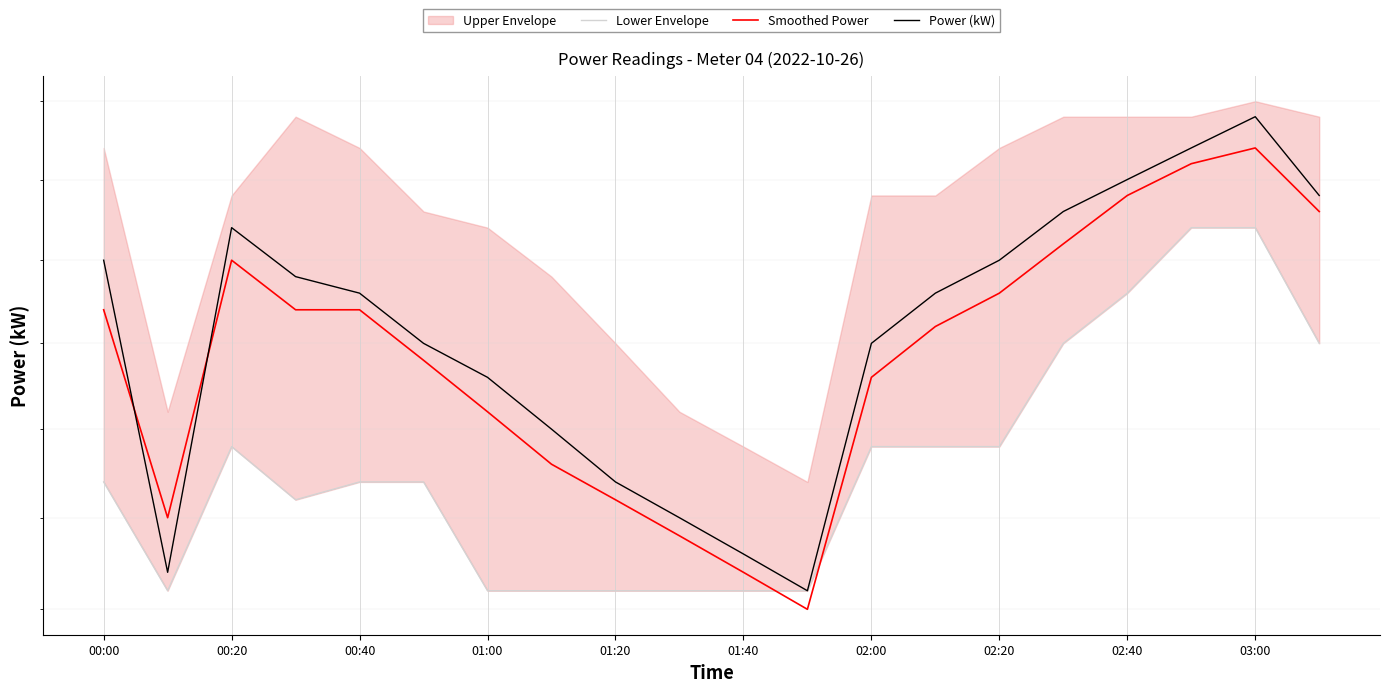

At how many categories does at least one series exceed 1?

20